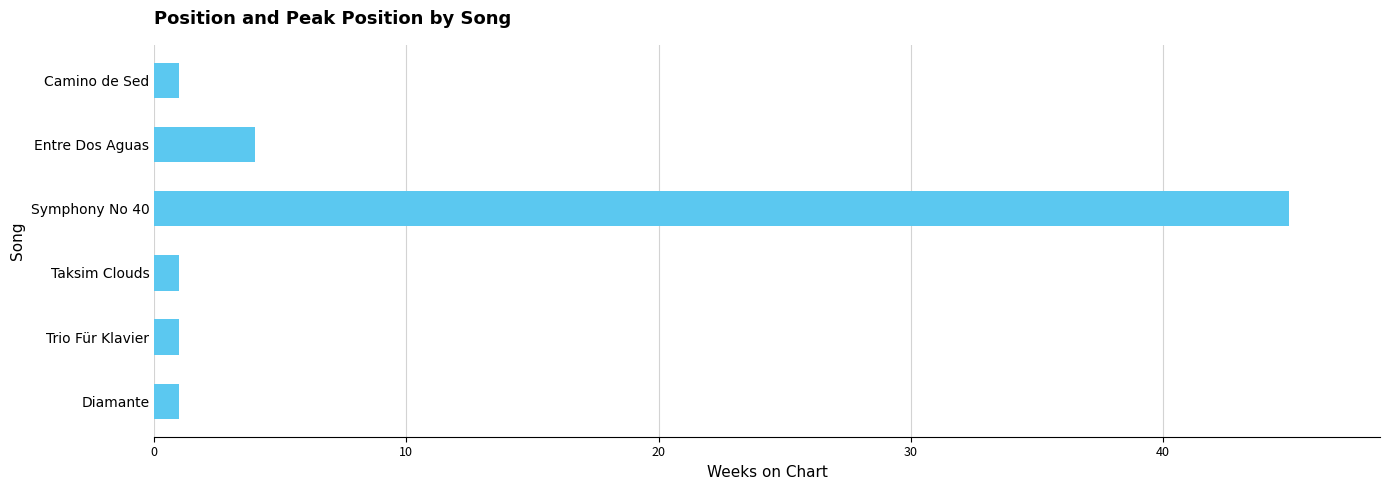

Reading bottom to top, extract all data points from this chart.

Diamante=1	Trio Für Klavier=1	Taksim Clouds=1	Symphony No 40=45	Entre Dos Aguas=4	Camino de Sed=1